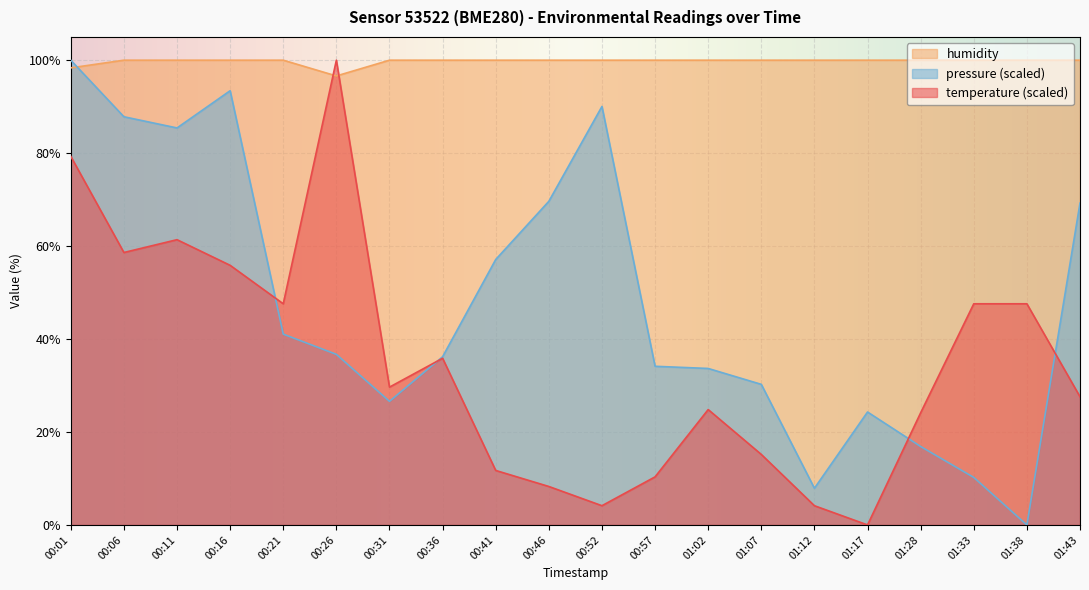

Which series has the widest spread of values?

temperature